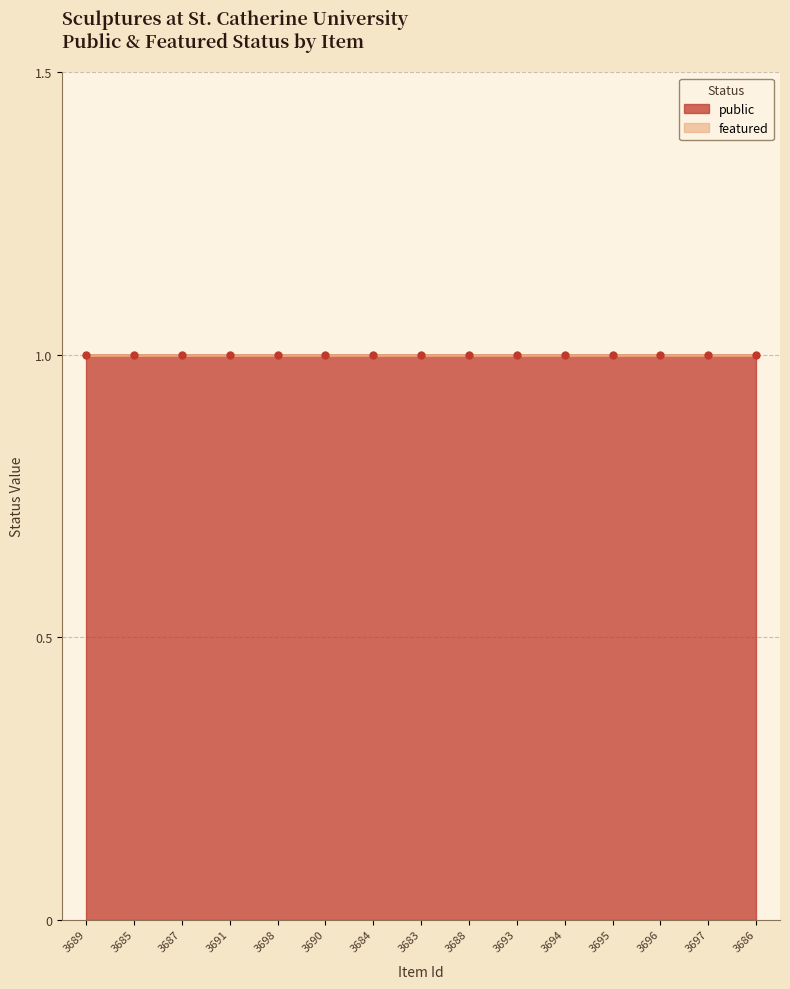

The value of public at 3685 is 1. True or false?

True